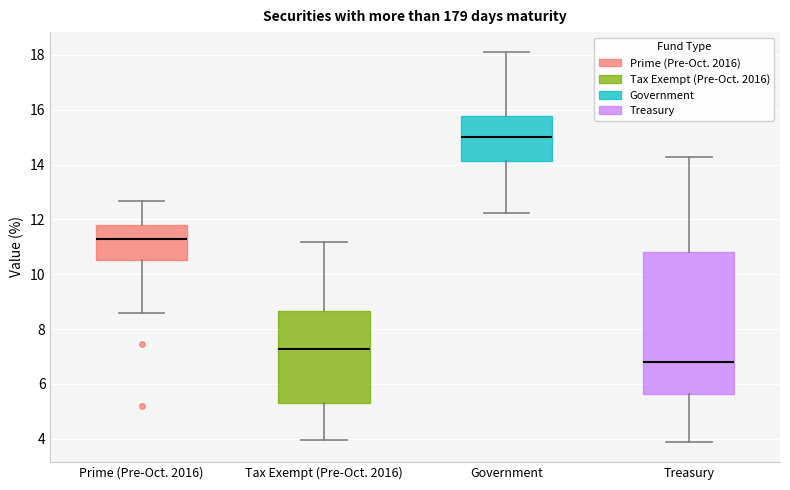

Which box is the tallest, from its lower edge to its upper edge?

Treasury